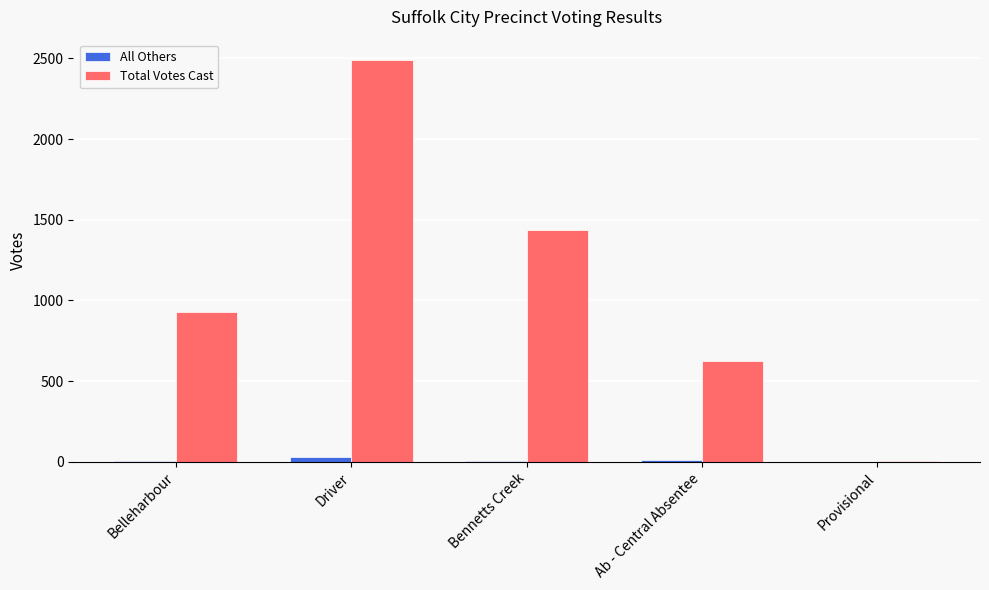

The value of Total Votes Cast at Ab - Central Absentee is 624. True or false?

True